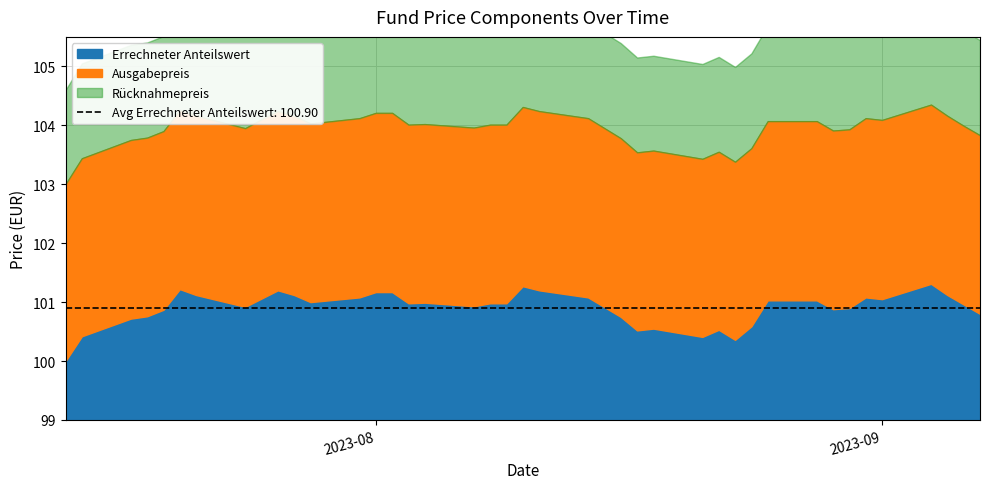

True or false: Errechneter Anteilswert has a value of 101.1 at 2023-07-25.

True